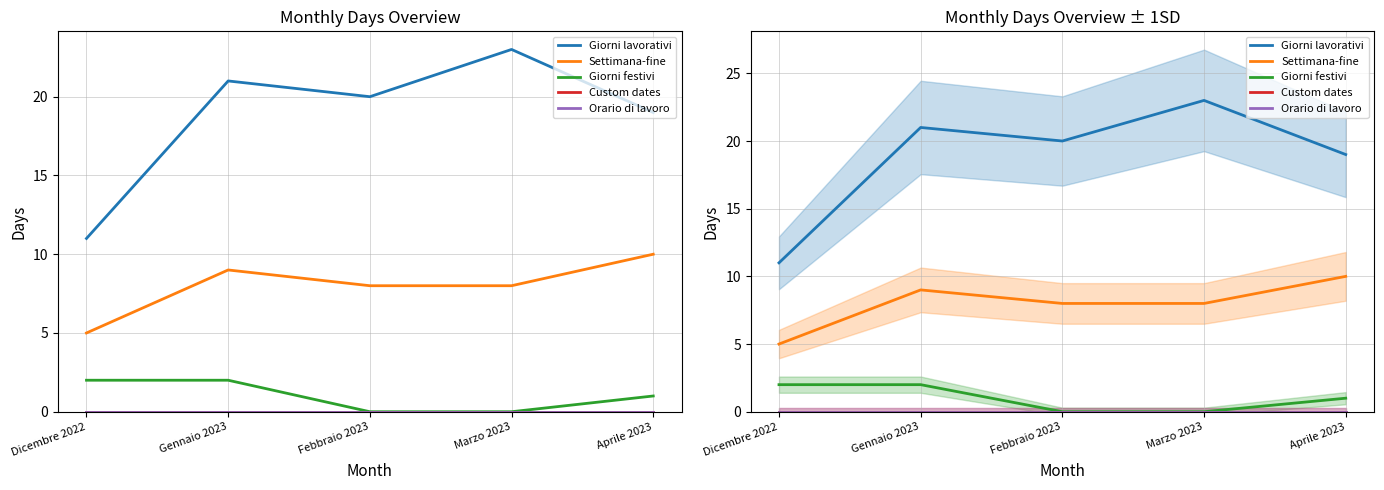

What is the label of the 1st point from the left?

Dicembre 2022